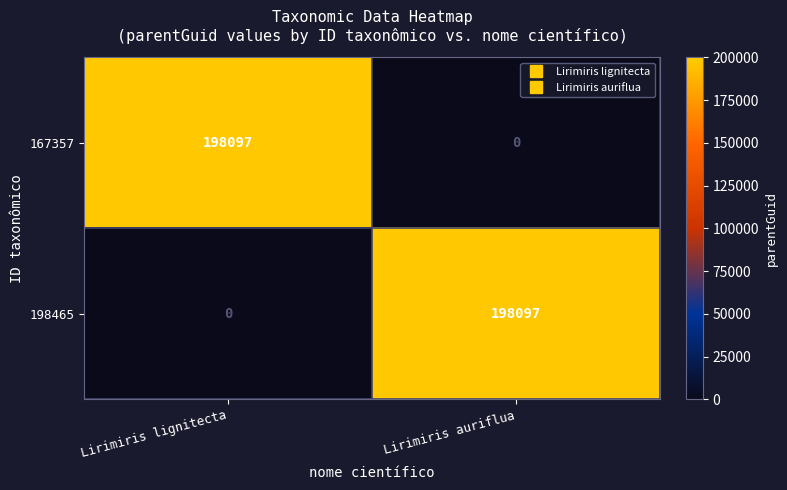

The value of 198465 at Lirimiris auriflua is 64426. True or false?

False